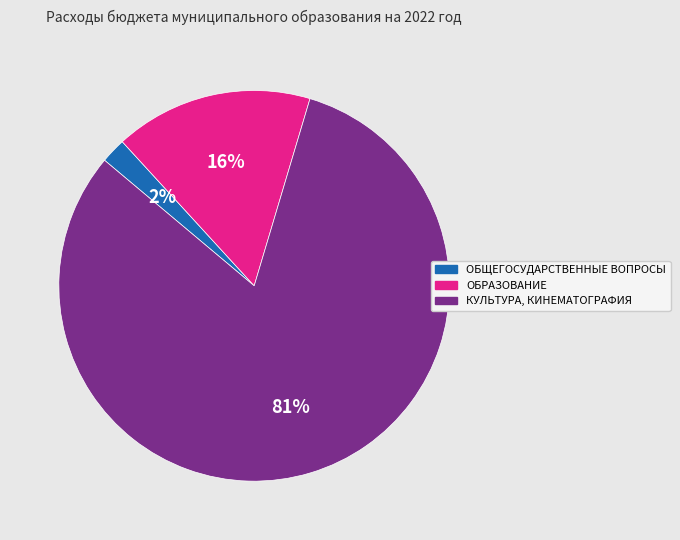

How many slices are in this pie chart?

3